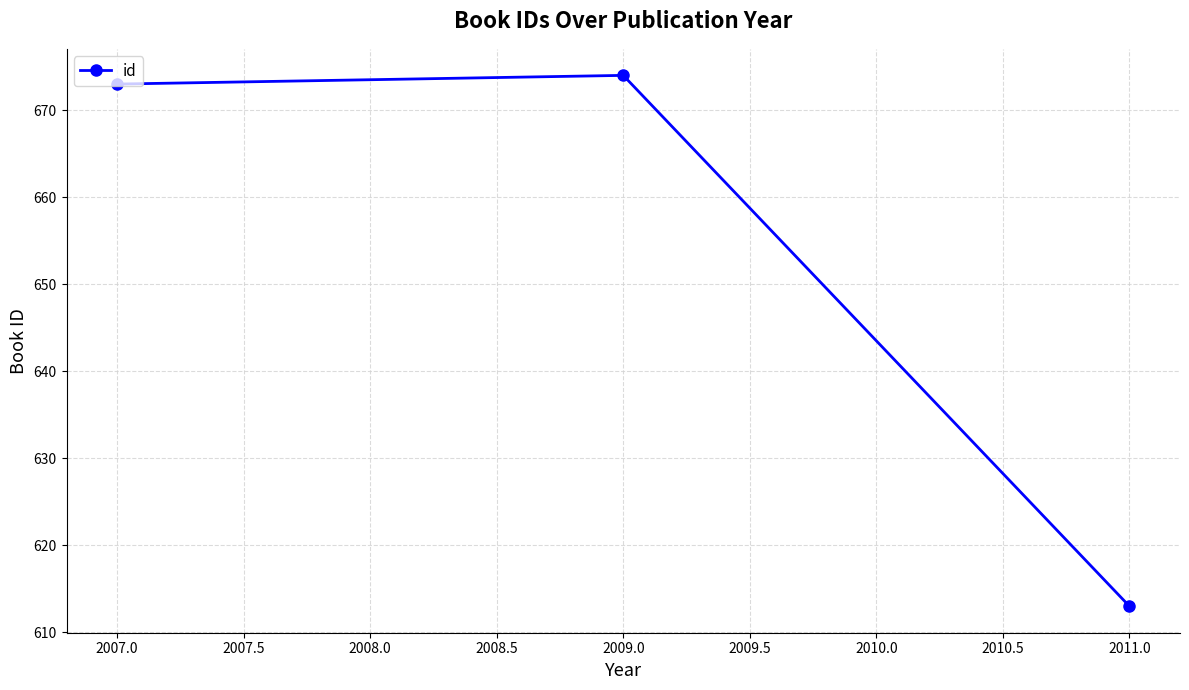

Which label corresponds to the smallest value in the chart?

2011.0